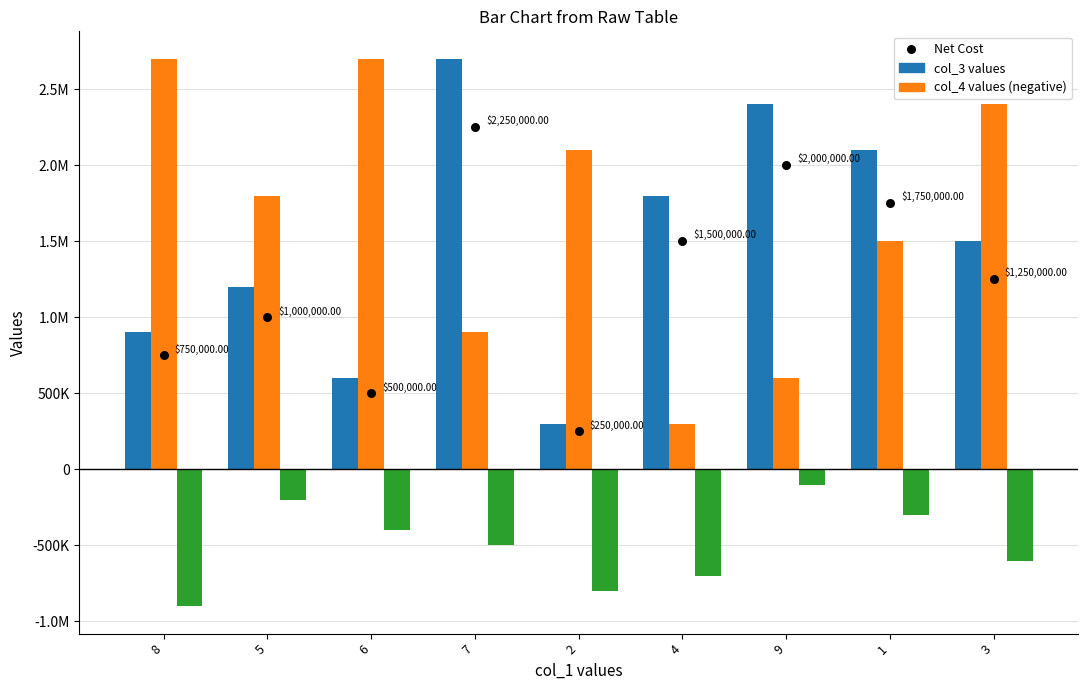

Which series contains the lowest Y value?

col_4